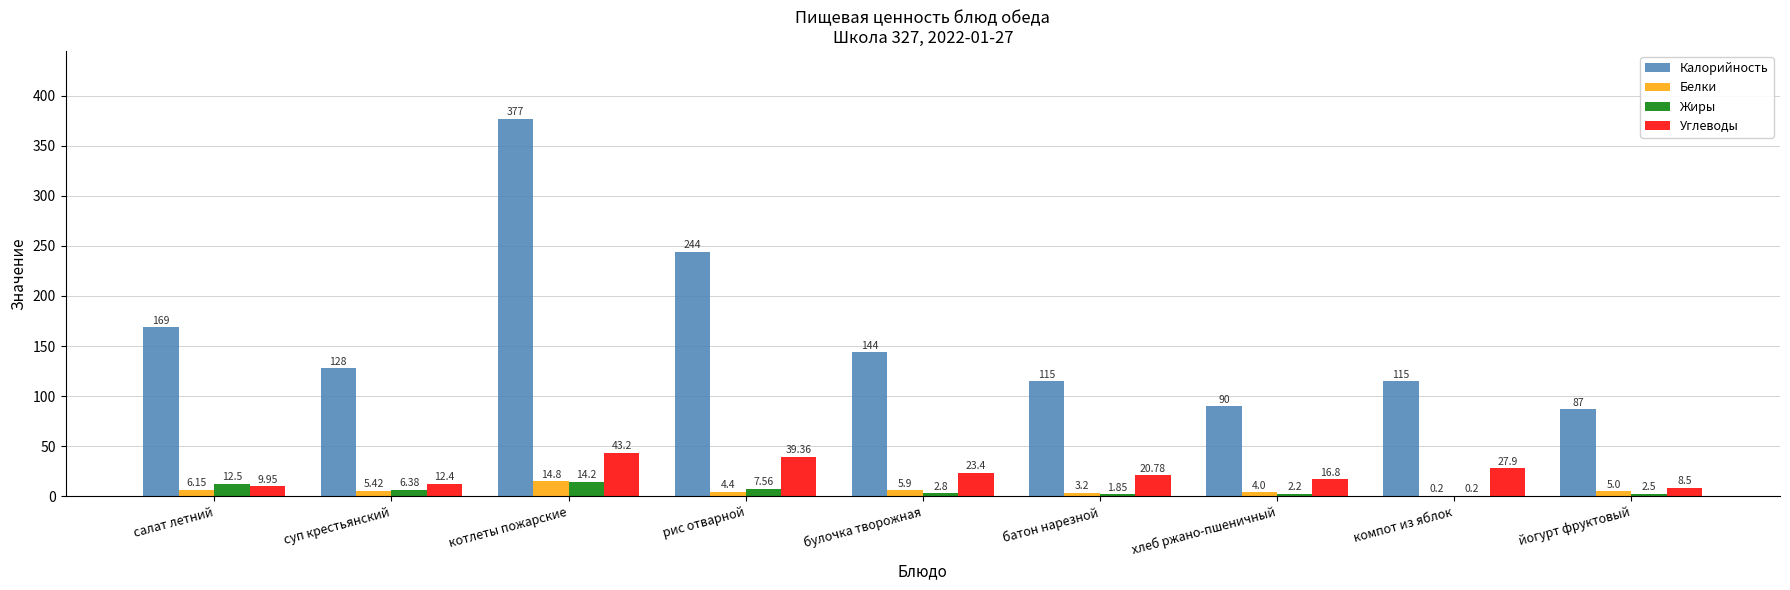

The value of Углеводы at булочка творожная is 37.6. True or false?

False